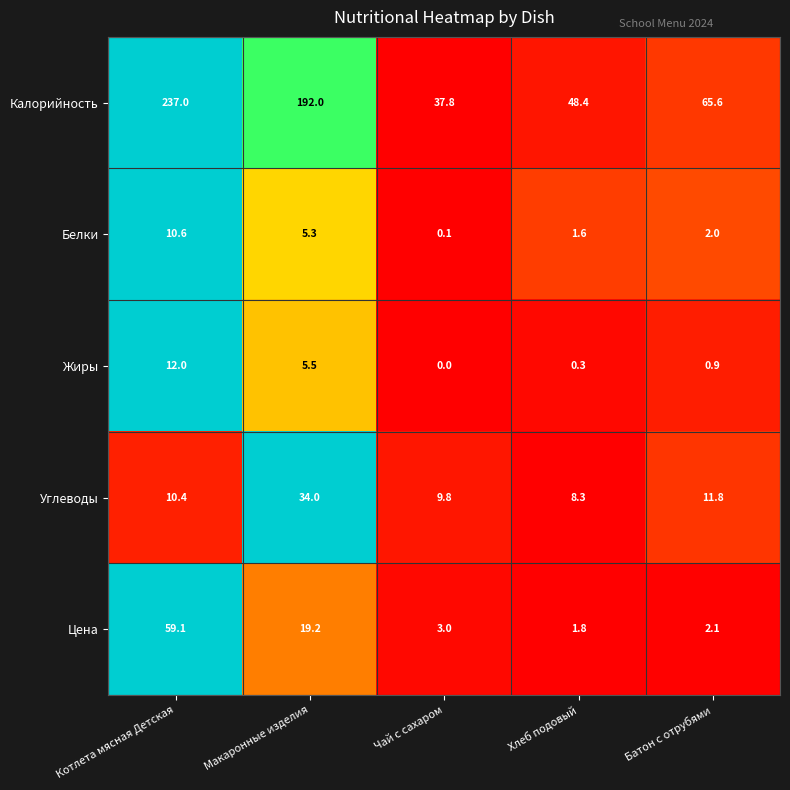

Which series has the largest total across all categories?

Калорийность